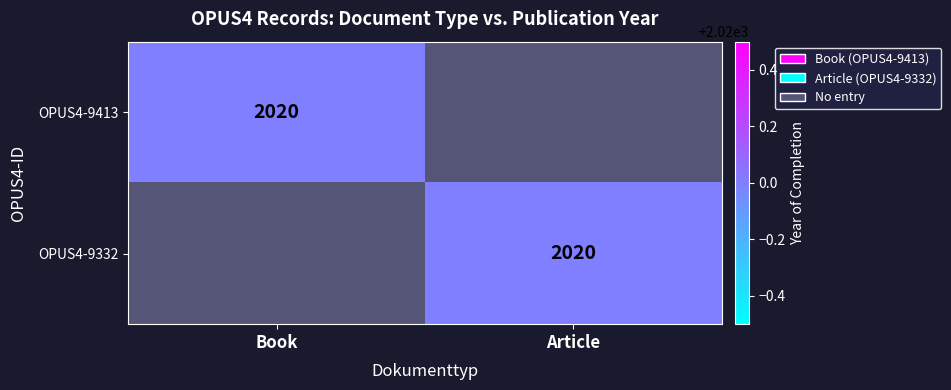

At how many categories does at least one series exceed 1323?

2